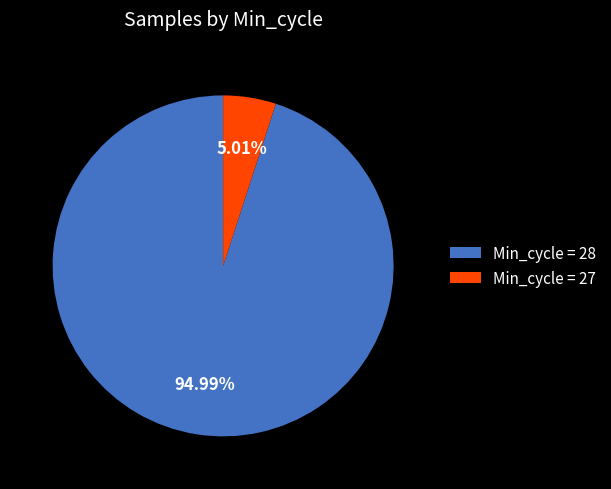

What is the ratio of the value at Min_cycle = 28 to the value at Min_cycle = 27?

19.0